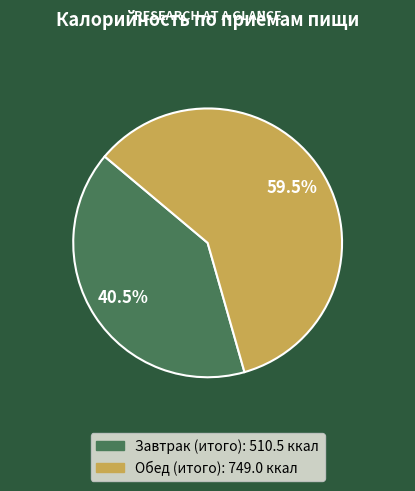

Between Завтрак (итого) and Обед (итого), which is larger?

Обед (итого)